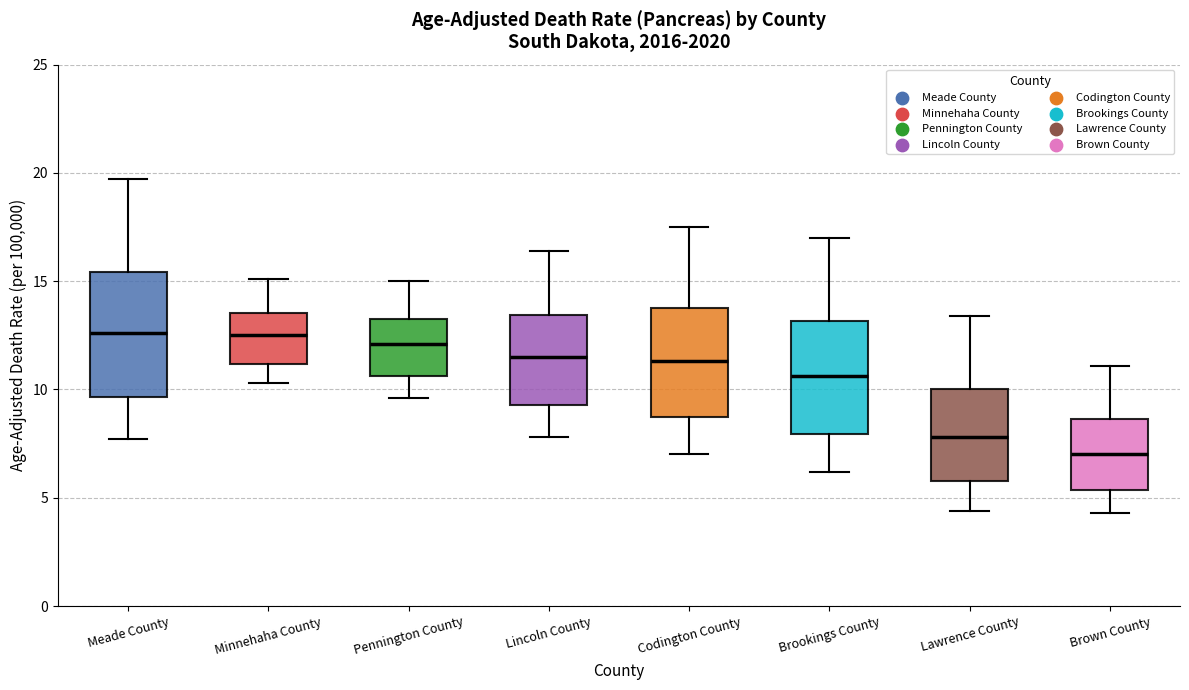

Reading left to right, transcribe this box plot: for each box, give where its median line is, the range the box spans, and where its two whiskers end, as read against the y-axis. The values are not printed on the chart, so give them approximately, as read against the axis.

Meade County: median 12.5, box 9.5 to 15.5, whiskers 7.5 to 19.5
Minnehaha County: median 12.5, box 11.0 to 13.5, whiskers 10.5 to 15.0
Pennington County: median 12.0, box 10.5 to 13.5, whiskers 9.5 to 15.0
Lincoln County: median 11.5, box 9.5 to 13.5, whiskers 8.0 to 16.5
Codington County: median 11.5, box 8.5 to 14.0, whiskers 7.0 to 17.5
Brookings County: median 10.5, box 8.0 to 13.0, whiskers 6.0 to 17.0
Lawrence County: median 8.0, box 6.0 to 10.0, whiskers 4.5 to 13.5
Brown County: median 7.0, box 5.5 to 8.5, whiskers 4.5 to 11.0